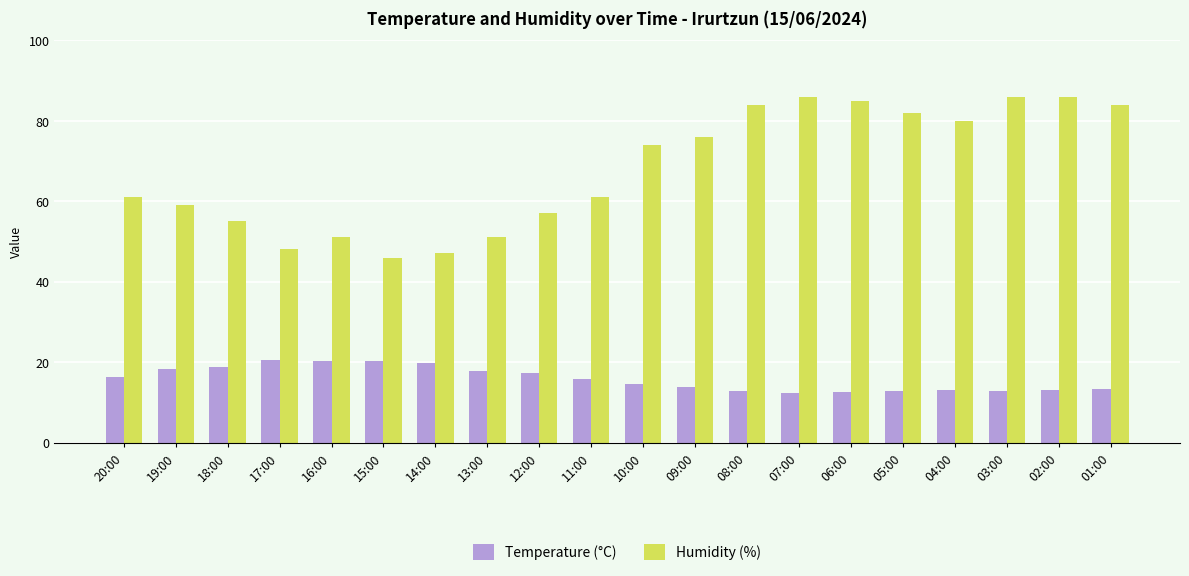

What is the greatest value displayed?

86.0